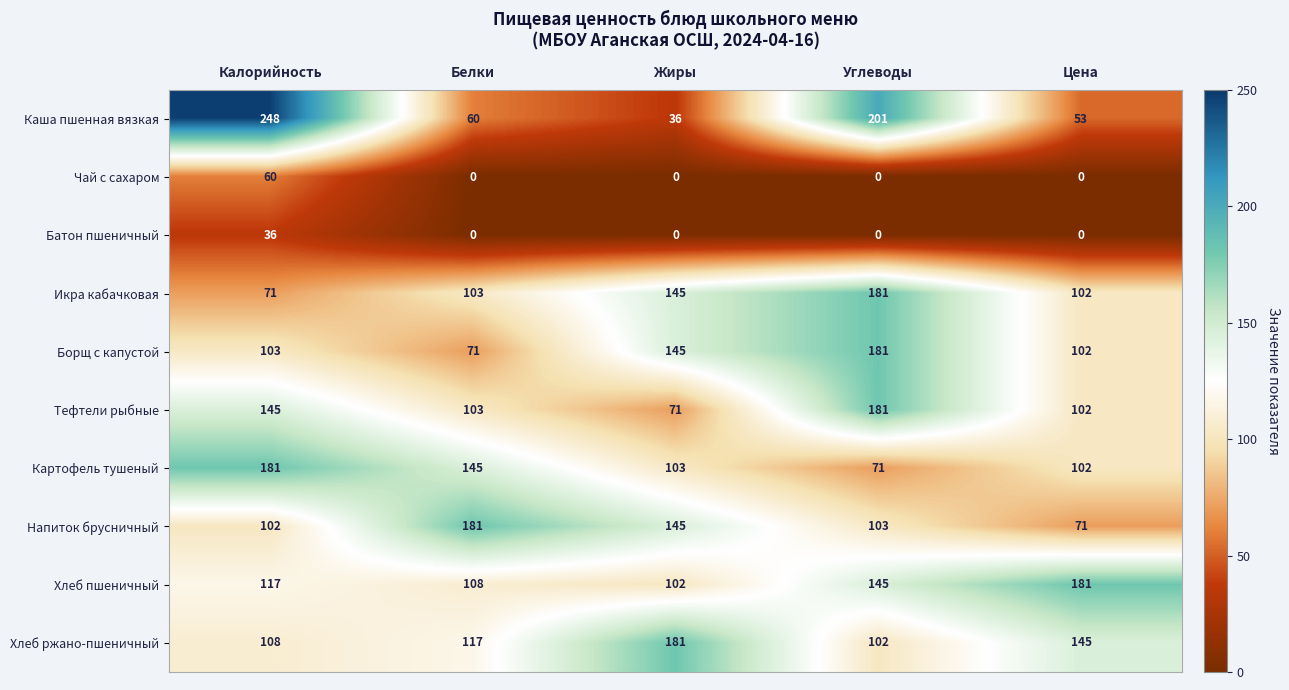

What is the difference between the Борщ с капустой values at Калорийность and Углеводы?

78